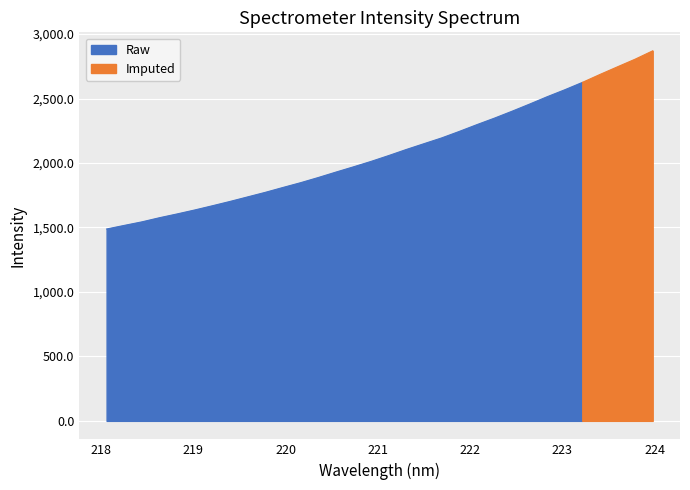

Reading left to right, transcribe all the data shown in this chart.

218.0596=1488.2	218.2508=1516.1	218.442=1543.7	218.6332=1575.8	218.8244=1605.2	219.0156=1636.0	219.2067=1668.6	219.3979=1702.1	219.589=1737.4	219.7801=1772.6	219.9712=1810.4	220.1623=1847.4	220.3533=1887.4	220.5444=1929.4	220.7354=1970.4	220.9264=2012.5	221.1174=2057.8	221.3083=2105.0	221.4993=2149.8	221.6902=2194.3	221.8812=2244.7	222.0721=2297.2	222.263=2347.9	222.4538=2401.4	222.6447=2457.0	222.8355=2514.1	223.0264=2568.2	223.2172=2625.3	223.408=2686.9	223.5987=2746.5	223.7895=2805.5	223.9802=2870.3